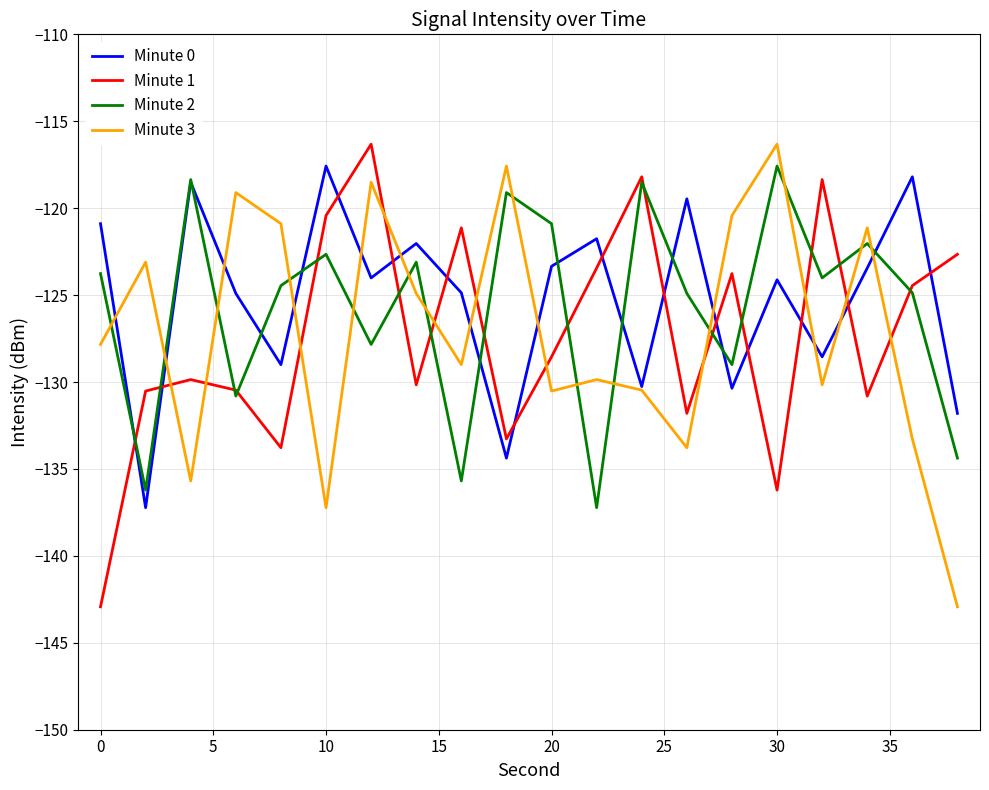

True or false: Minute 3 and Minute 1 cross at least once.

True